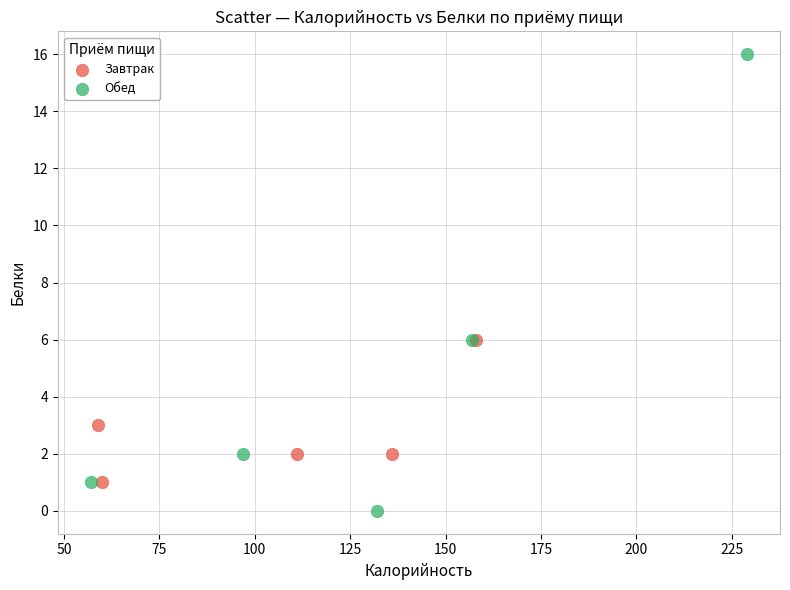

Which series reaches the maximum Y coordinate?

Обед